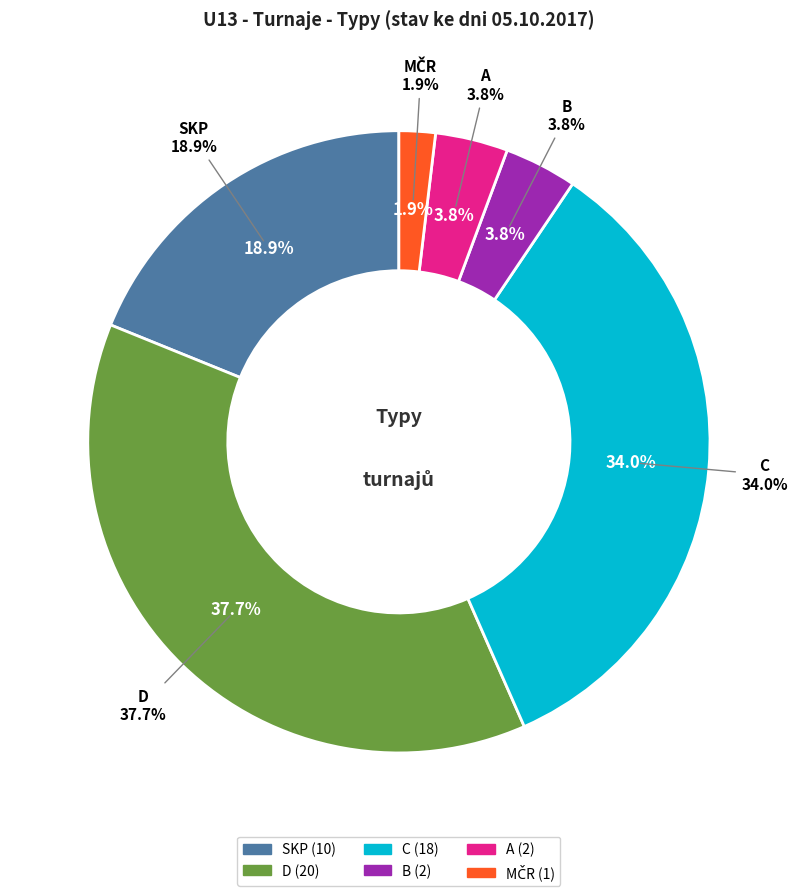

Is there any slice that represents more than half of the pie?

No